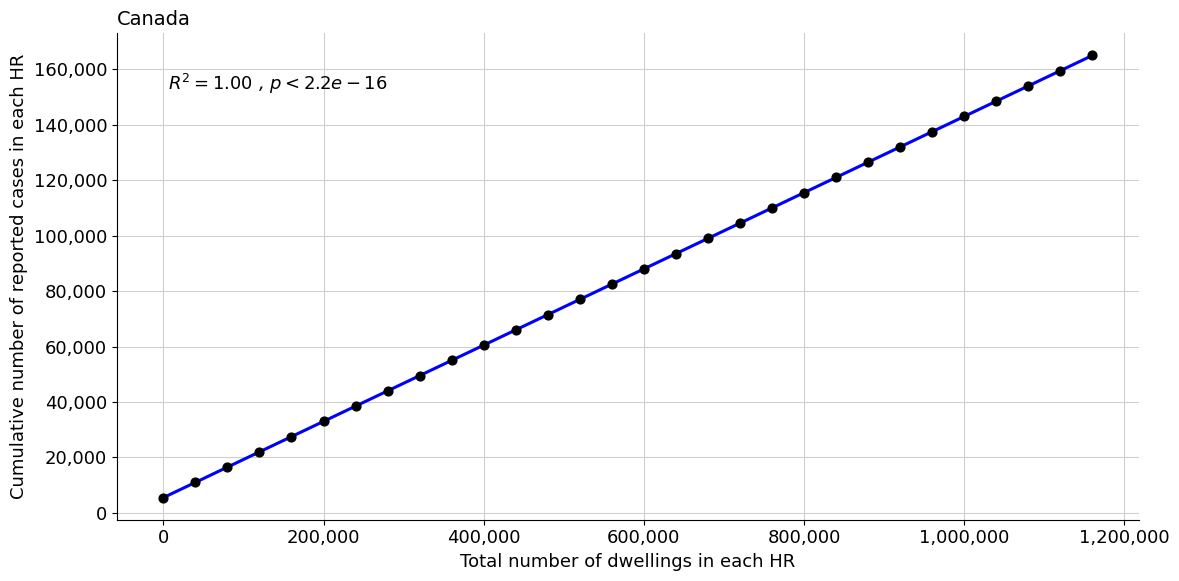

What is the range of X values (max minus min)?

1160000